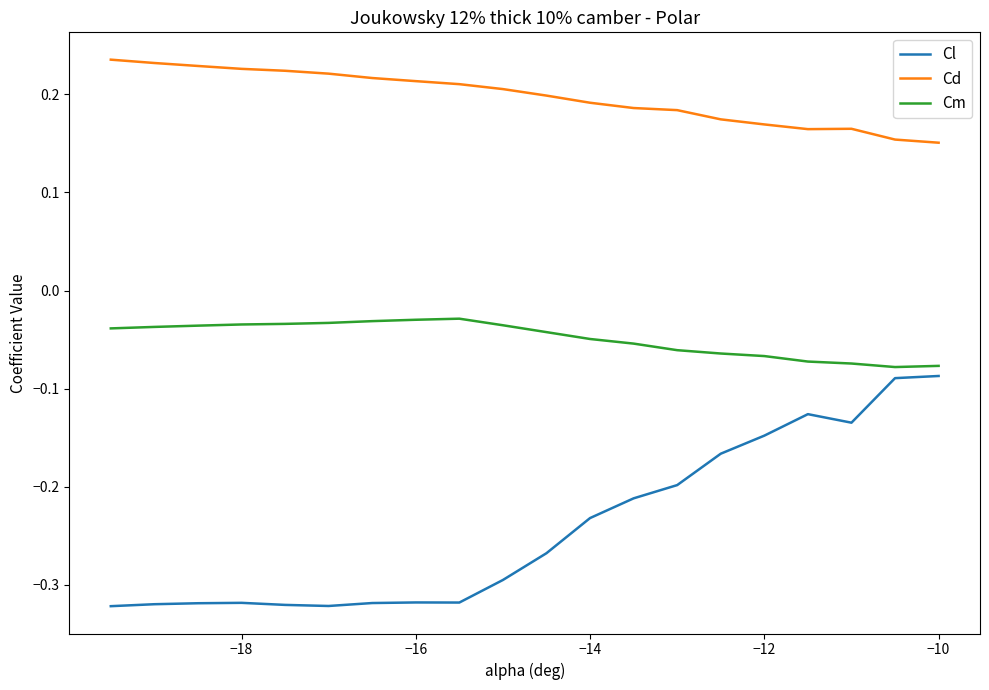

True or false: Cd and Cm intersect in this chart.

False